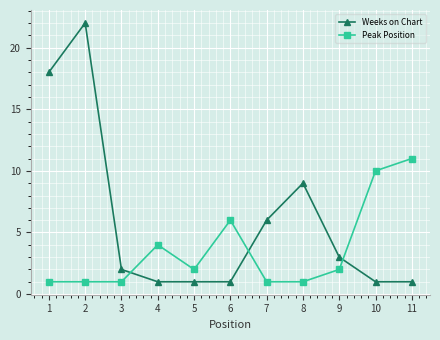

What are all the series names shown in the legend?

Weeks on Chart, Peak Position